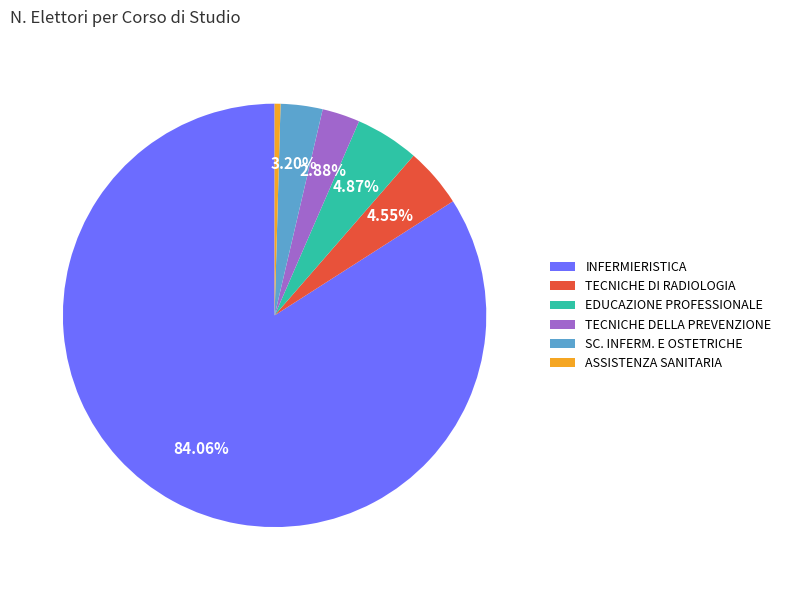

Is there any slice that represents more than half of the pie?

Yes